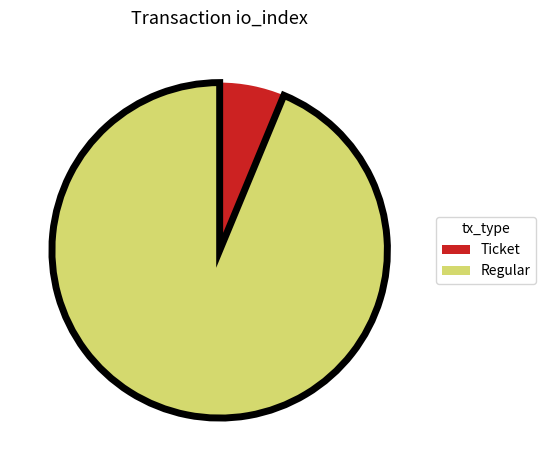

How many segments does this pie chart have?

2